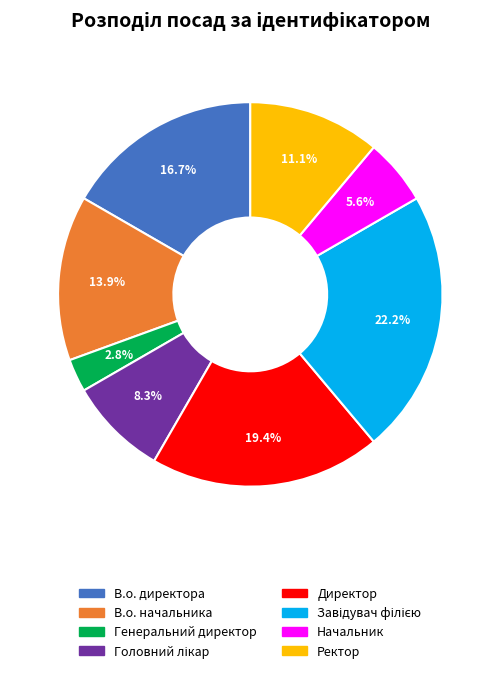

Is there any slice that represents more than half of the pie?

No